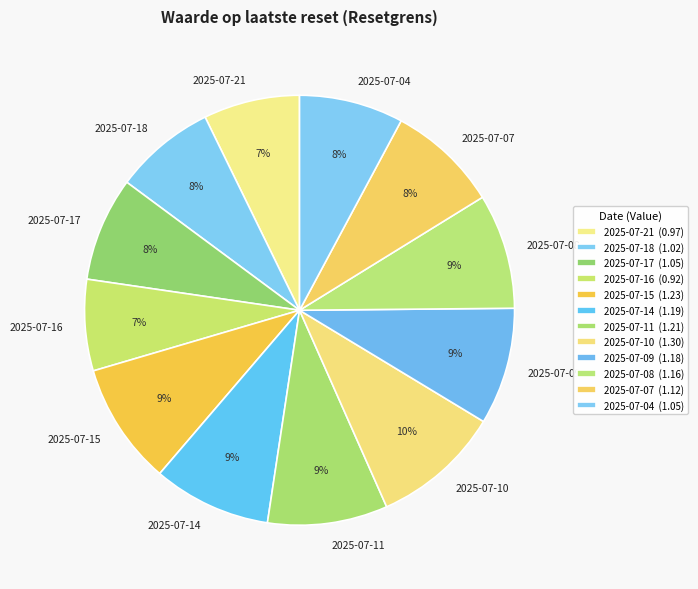

The 2025-07-07 slice represents 14% of the pie. True or false?

False